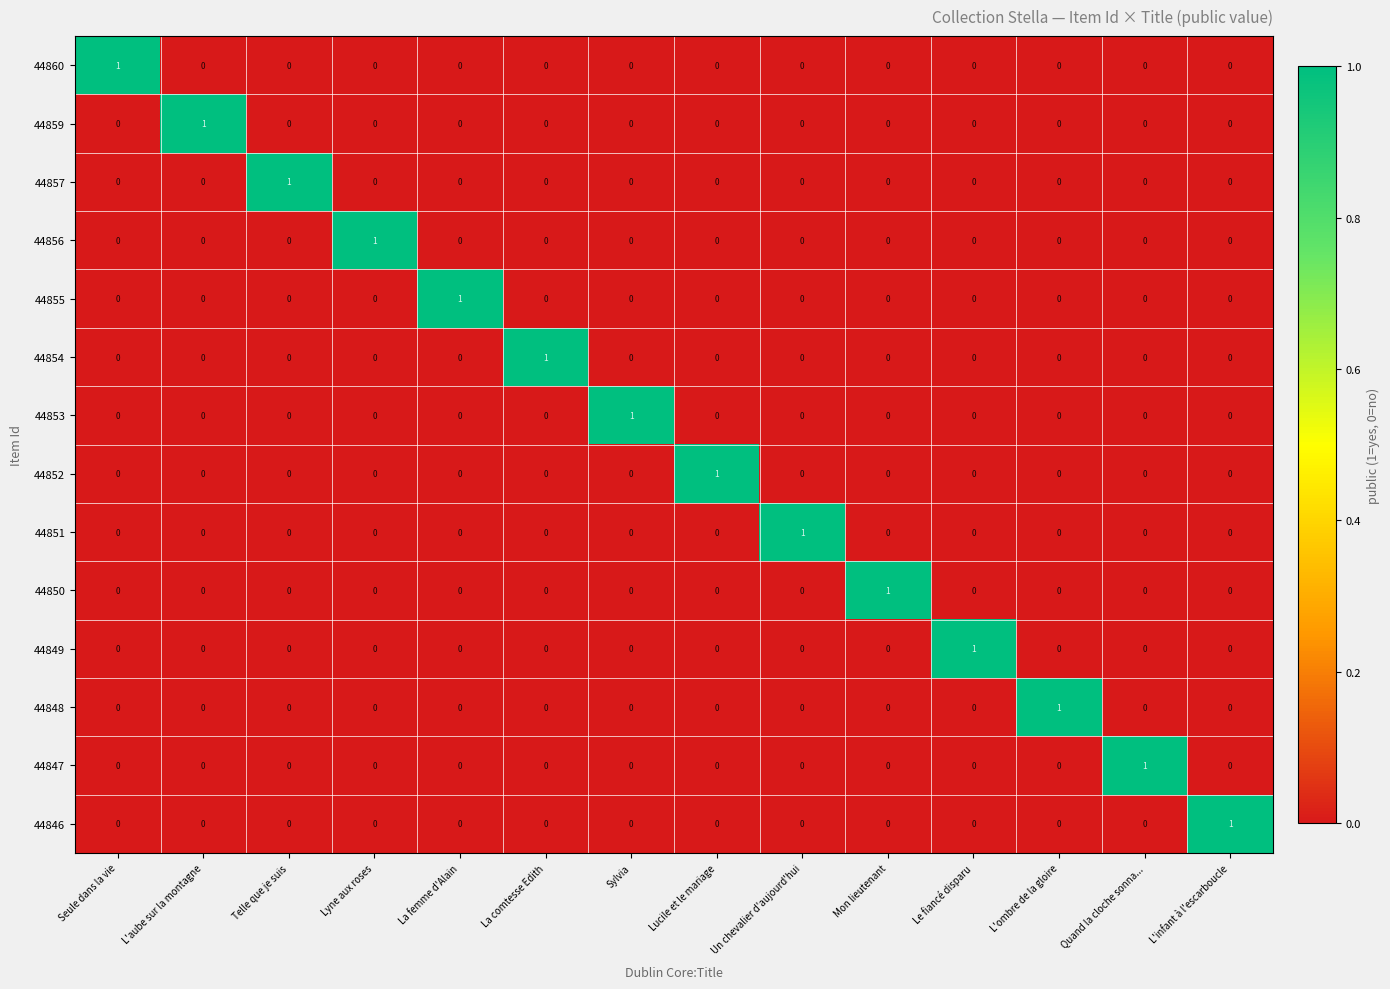

The 44851 series shows 1 at Un chevalier d'aujourd'hui. True or false?

True